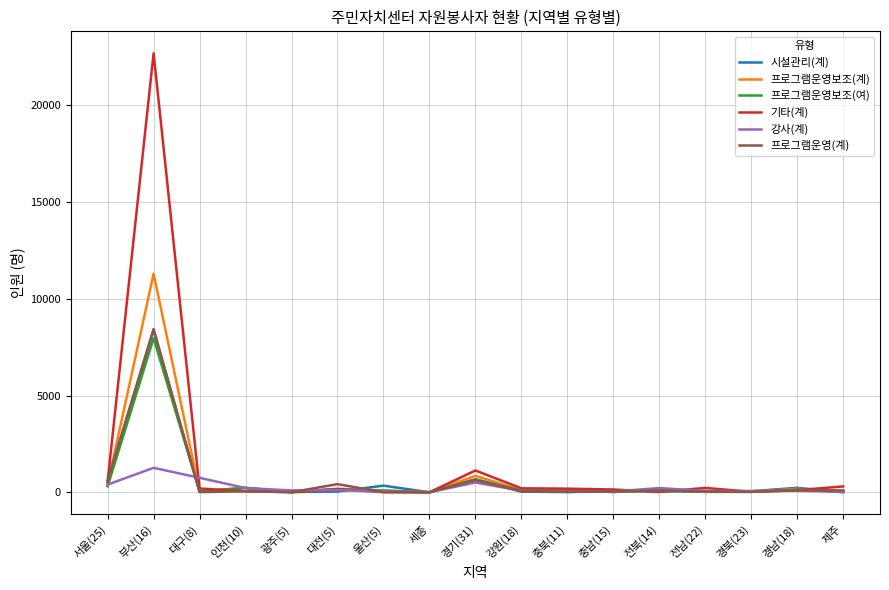

Which category has the highest value in the 기타(계) series?

부산(16)